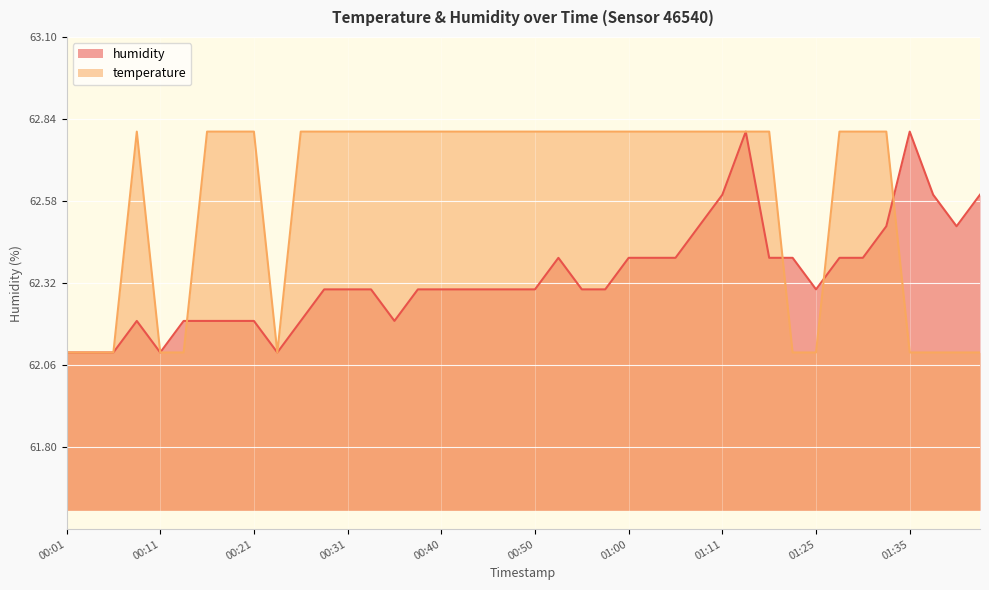

What is the smallest value displayed?

62.1